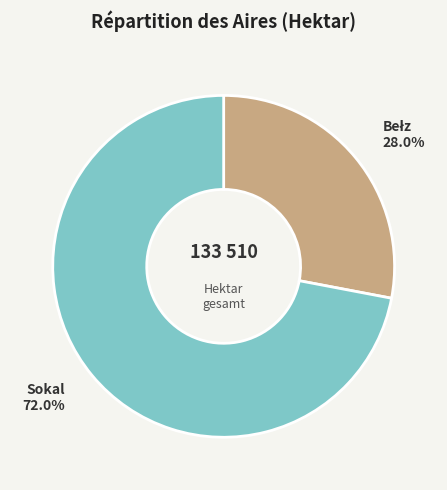

How much of the chart is everything except Sokal?

28.0%